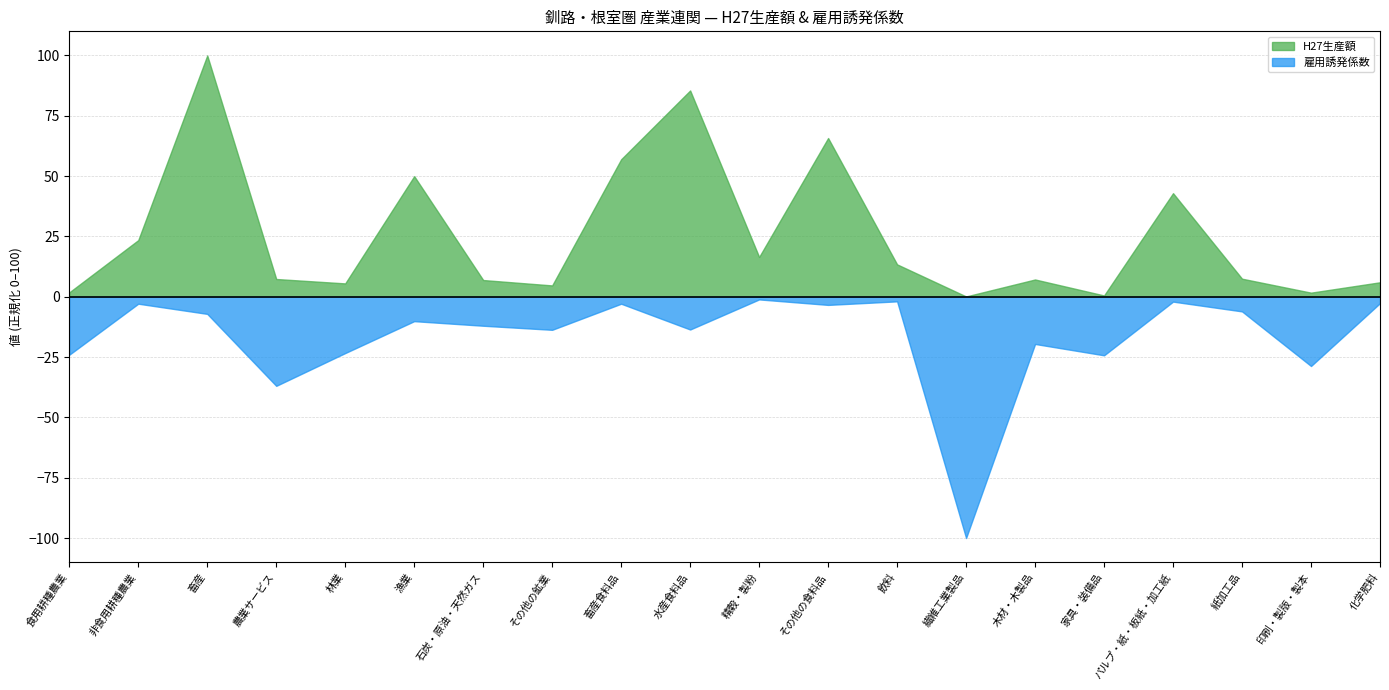

Does the chart have visible grid lines?

Yes